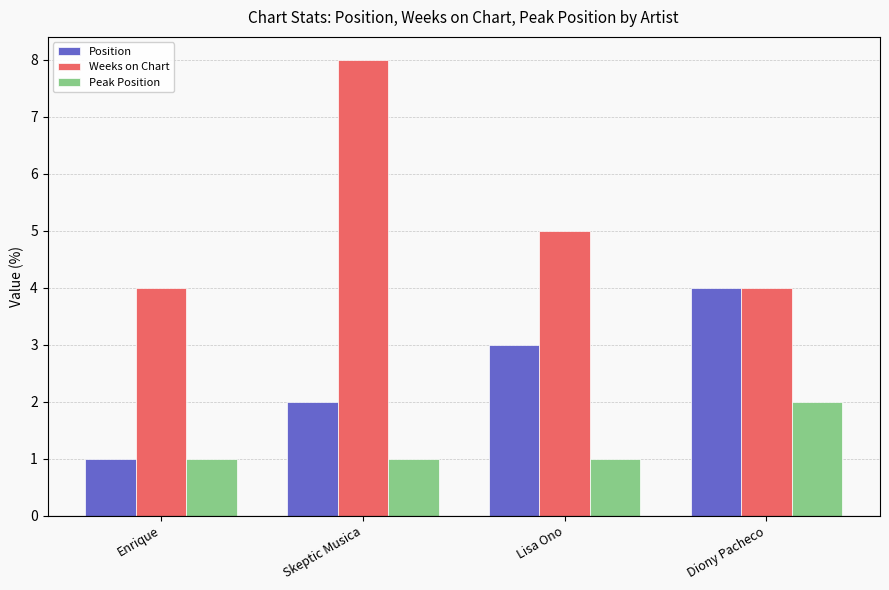

Where is Weeks on Chart nearest to the value 6?

Lisa Ono